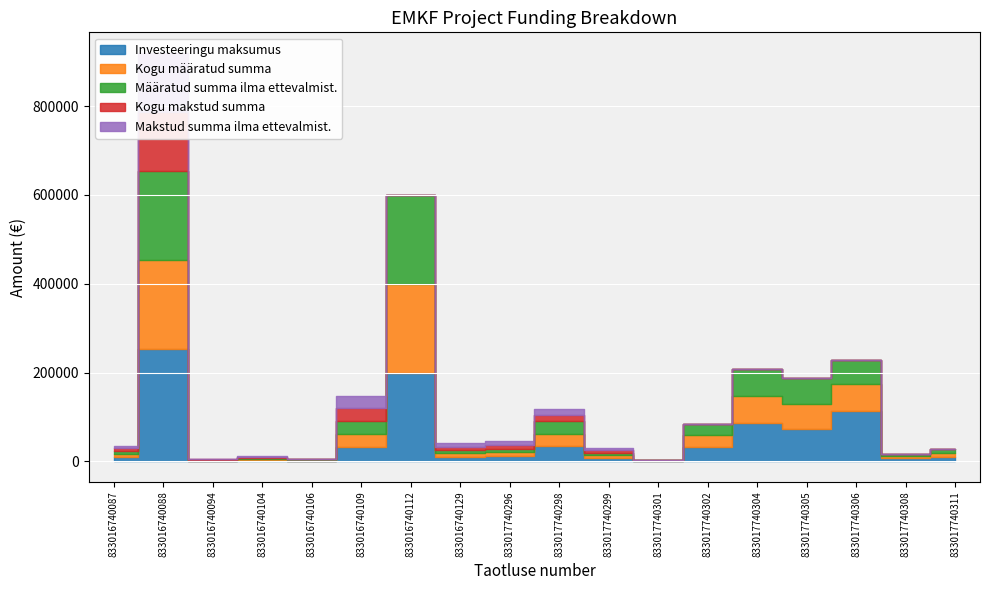

Which category has the lowest value in the Investeeringu maksumus series?

833017740301